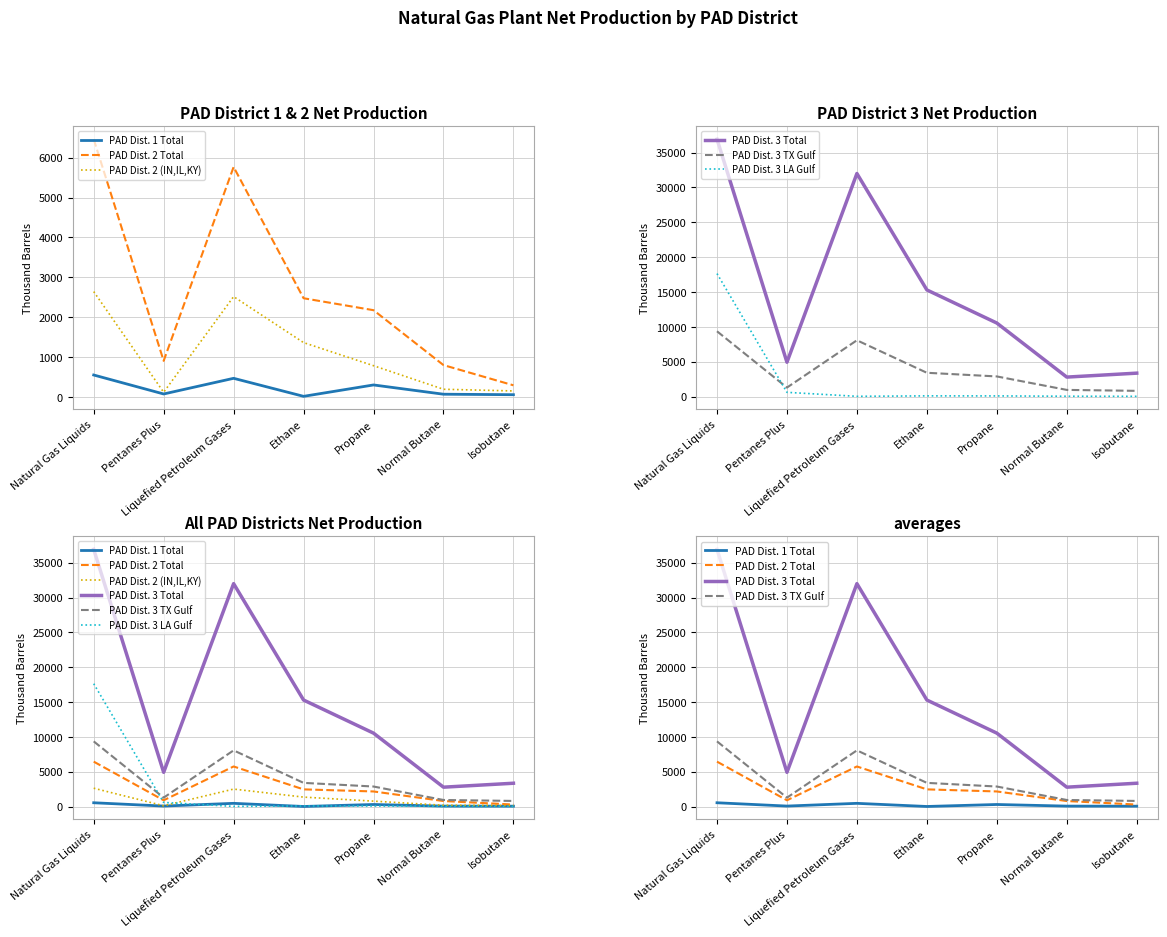

List the series in order of their peak value, lowest first.

PAD Dist. 1 Total, PAD Dist. 2 (IN,IL,KY), PAD Dist. 2 Total, PAD Dist. 3 TX Gulf, PAD Dist. 3 LA Gulf, PAD Dist. 3 Total